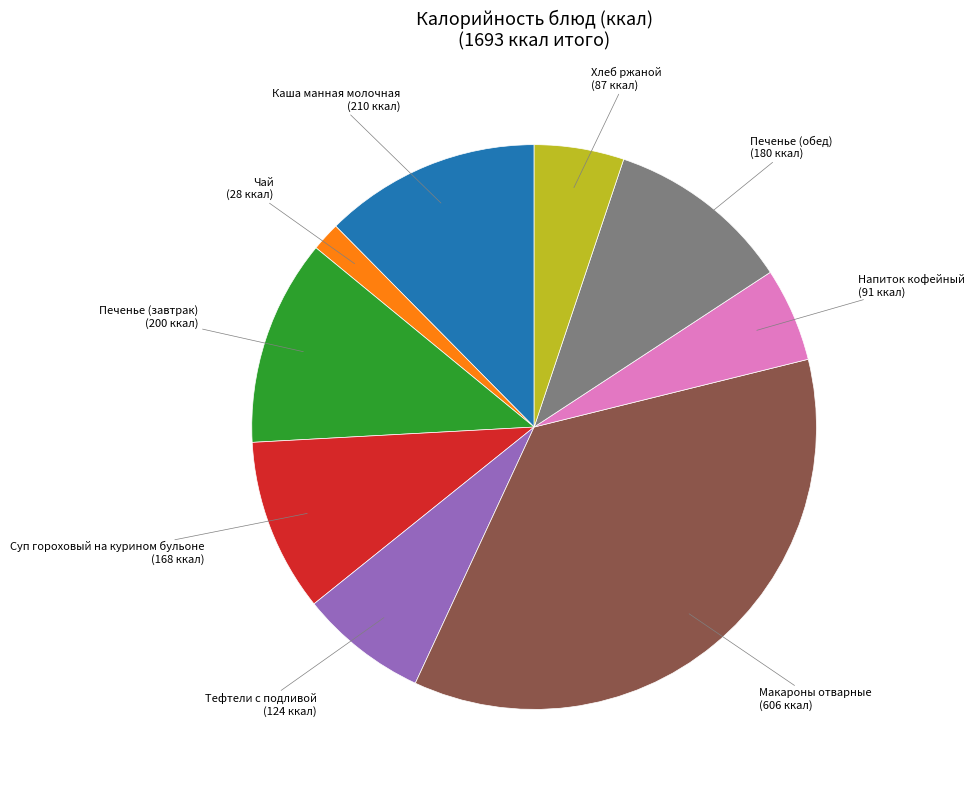

What is the largest slice in the pie chart?

Макароны отварные